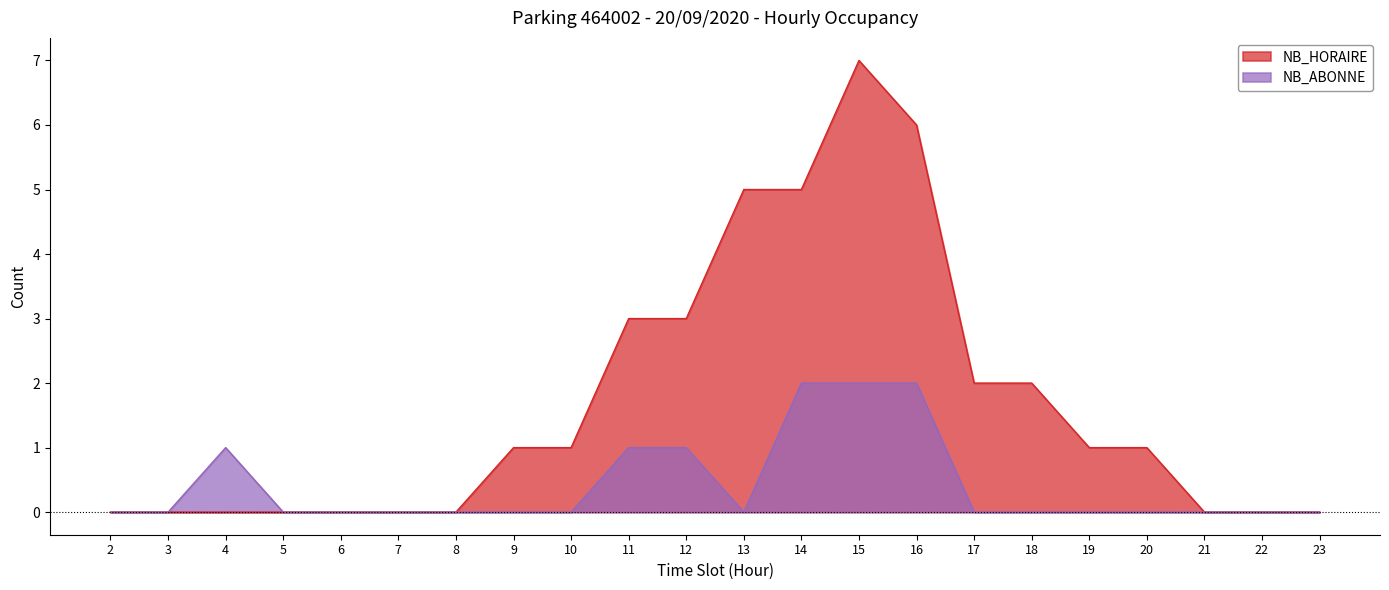

Reading right to left, transcribe all the data shown in this chart.

NB_HORAIRE: 0	0	0	1	1	2	2	6	7	5	5	3	3	1	1	0	0	0	0	0	0	0
NB_ABONNE: 0	0	0	0	0	0	0	2	2	2	0	1	1	0	0	0	0	0	0	1	0	0